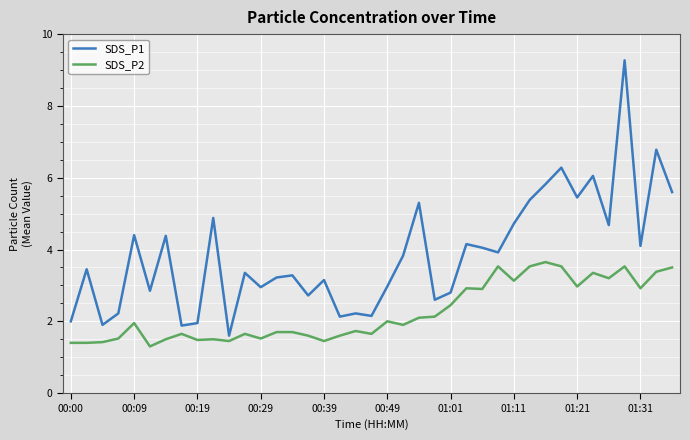

What is the difference between the maximum and minimum values in the SDS_P1 series?

7.7